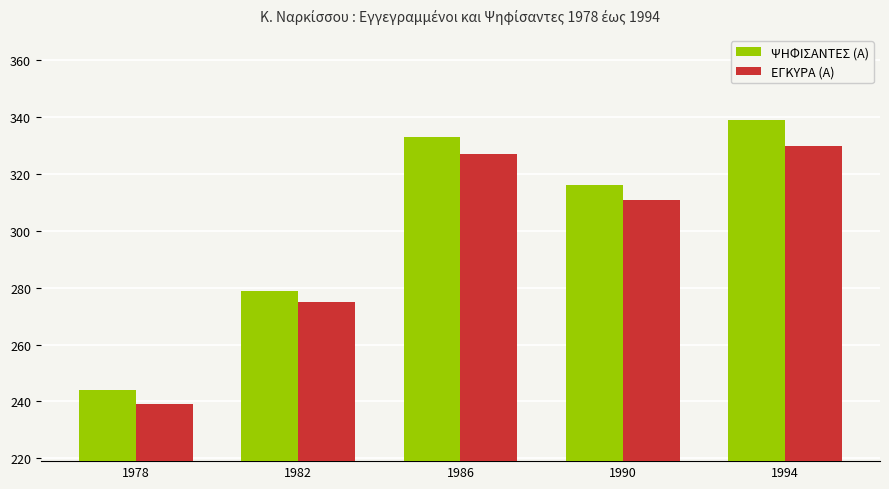

List the series in order of their peak value, lowest first.

ΕΓΚΥΡΑ (Α), ΨΗΦΙΣΑΝΤΕΣ (Α)